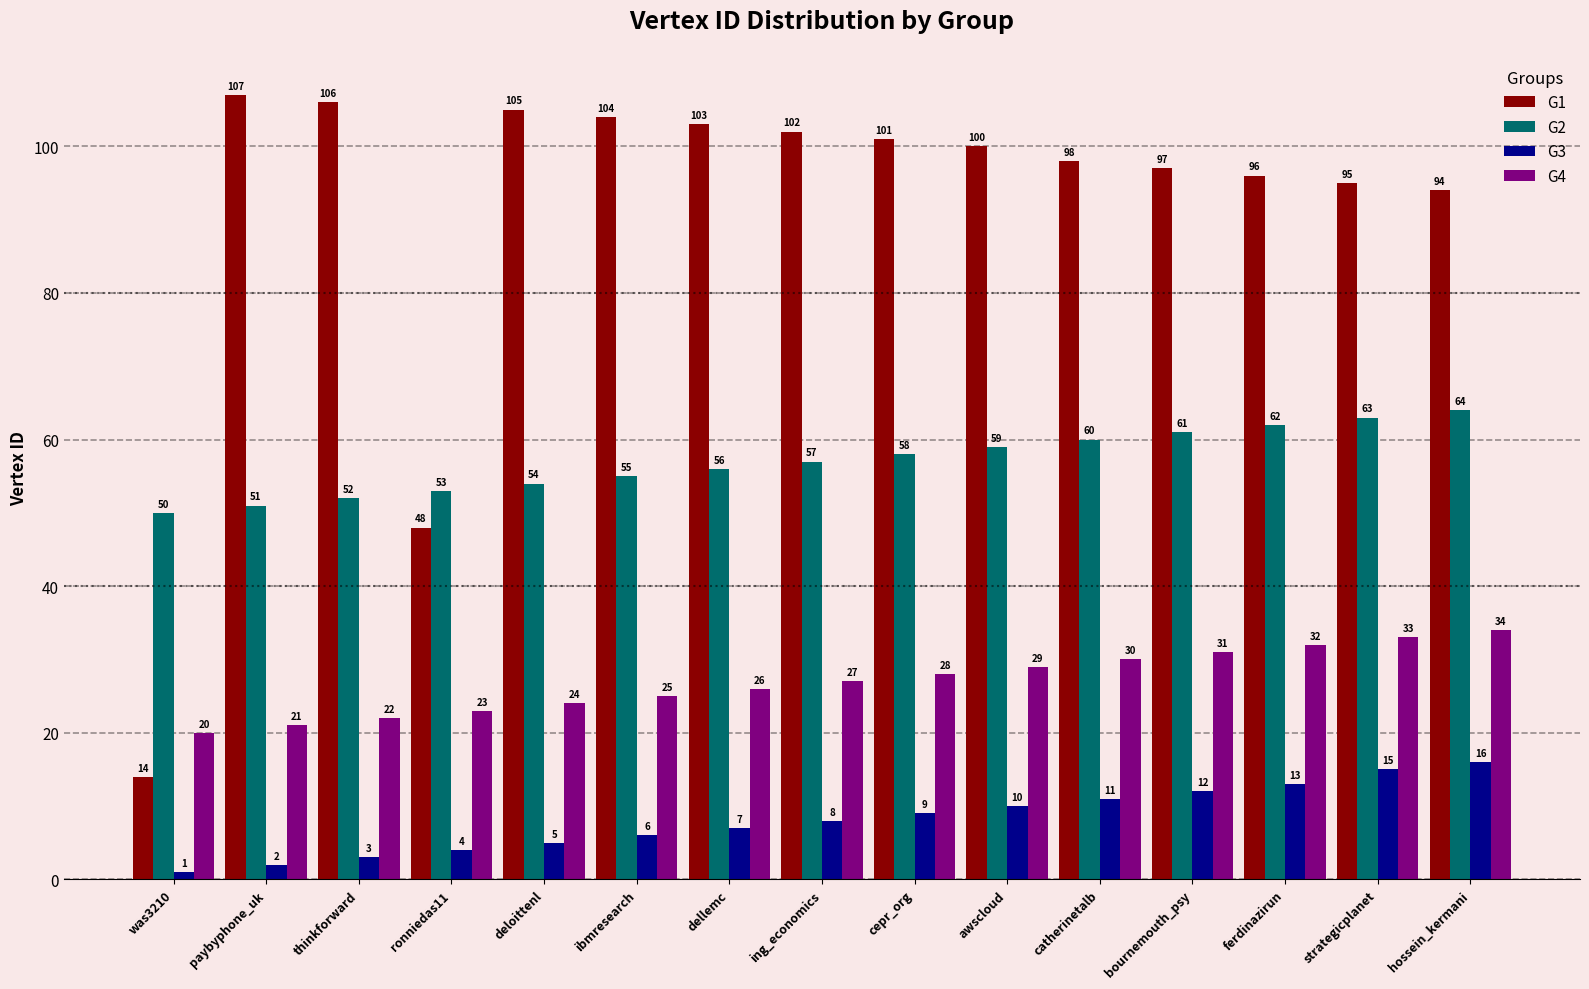

At how many categories does at least one series exceed 1?

15